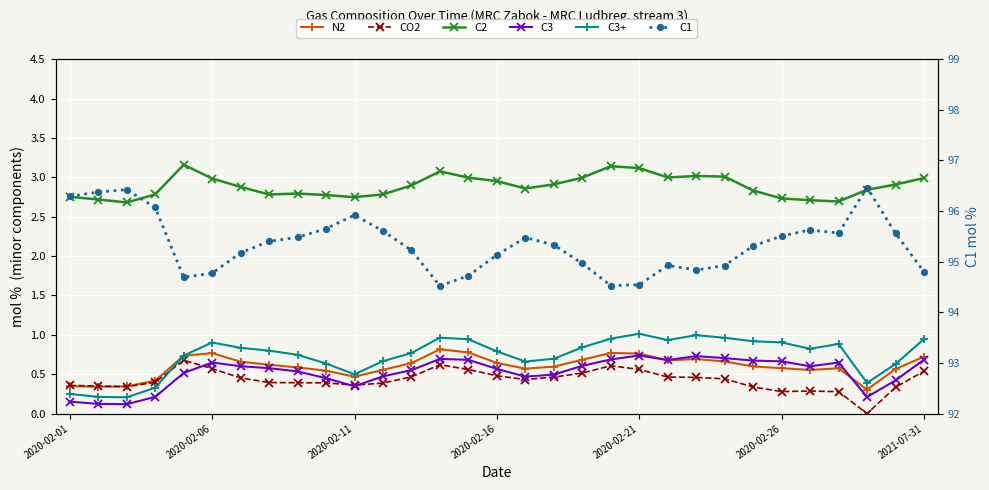

What are all the series names shown in the legend?

N2, CO2, C2, C3, C3+, C1